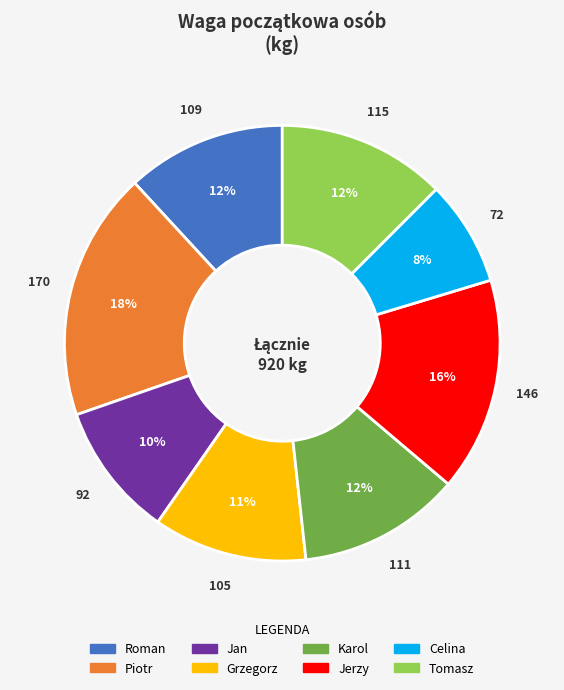

Does Celina represent more than half of the total?

No